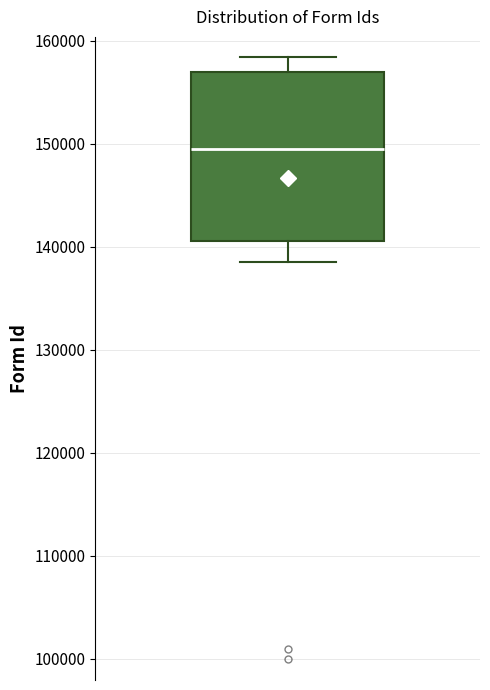

Where does the lower whisker of the box end on the y-axis? The values are not printed on the chart, so give them approximately, as read against the axis.

139000